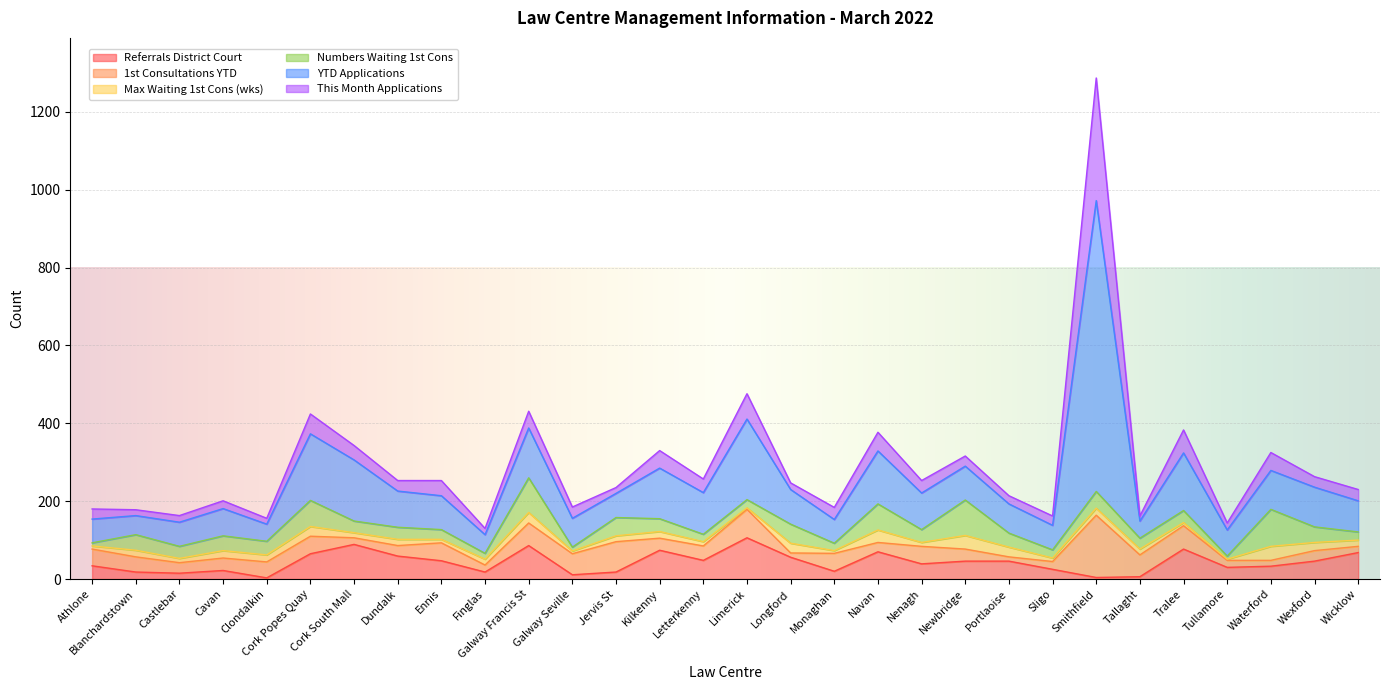

Which series ends up on top after the final intersection of Referrals District Court and Max Waiting 1st Cons (wks)?

Referrals District Court